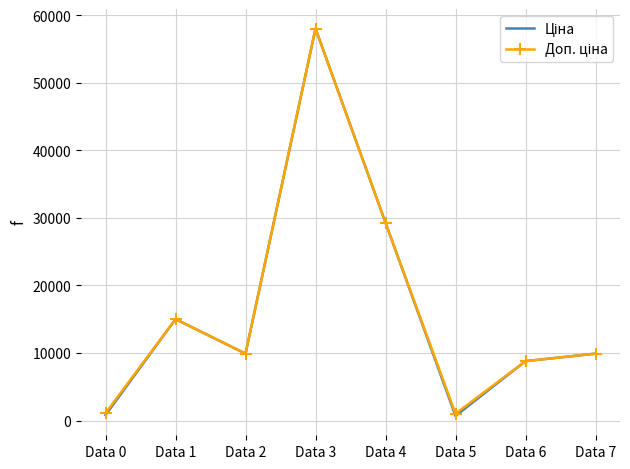

What is the total value across all series at Data 3?

116074.1